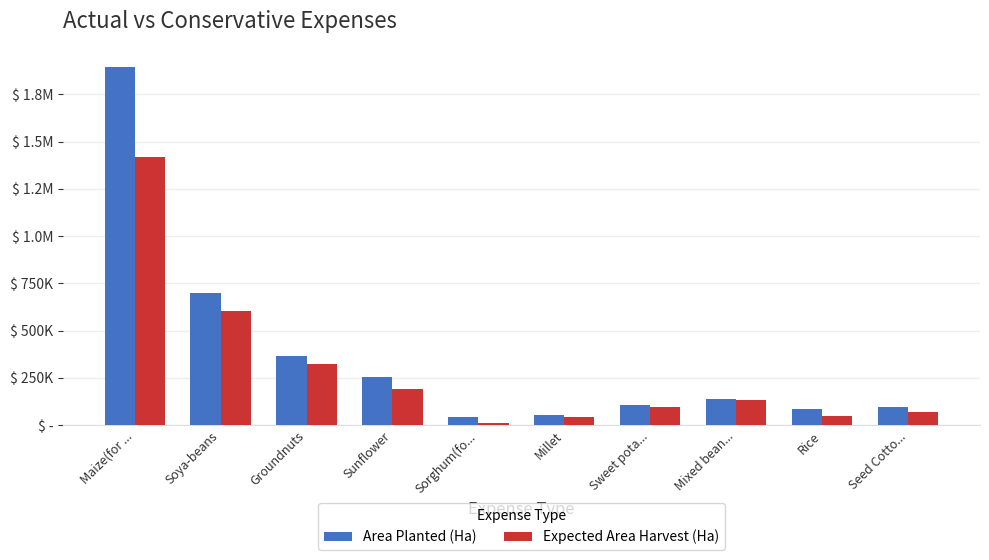

What is the minimum value for Expected Area Harvest (Ha)?

13749.4